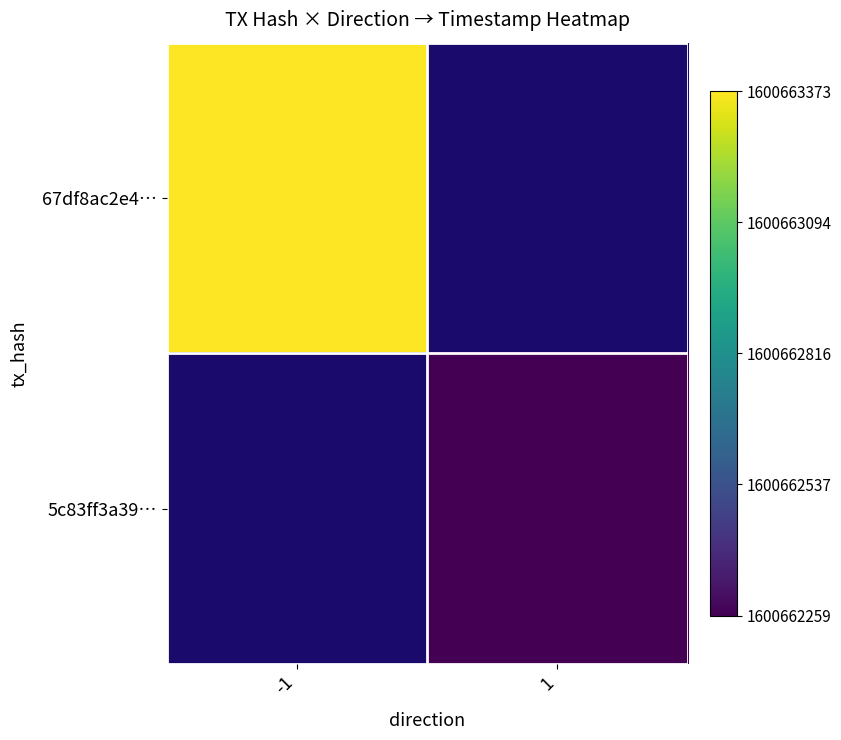

Between time_stamp and direction, which is larger?

time_stamp